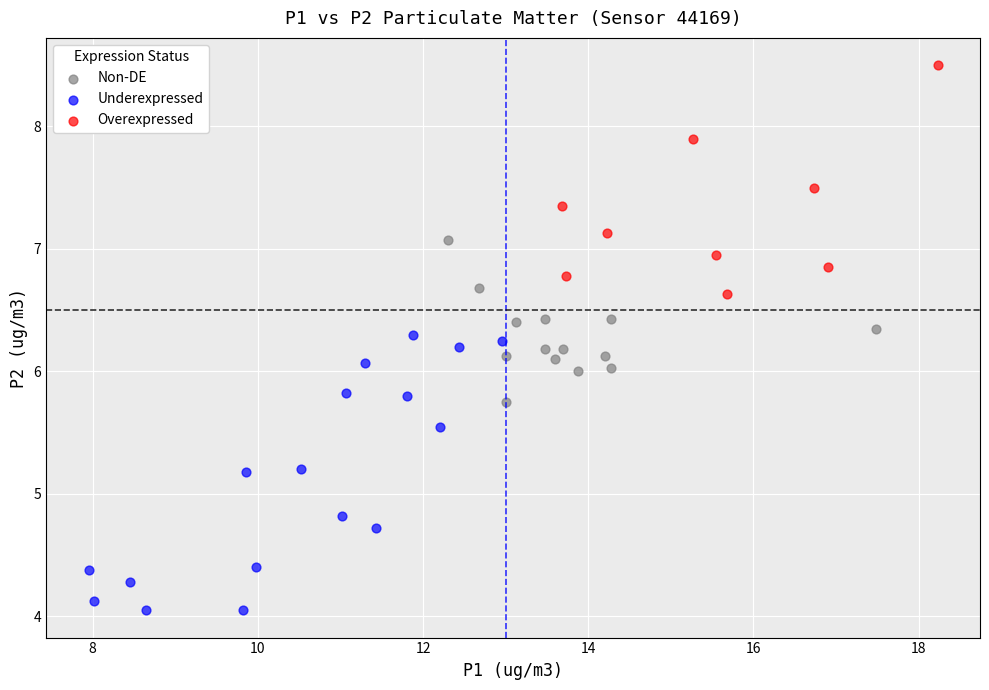

Which series reaches the minimum Y coordinate?

Underexpressed